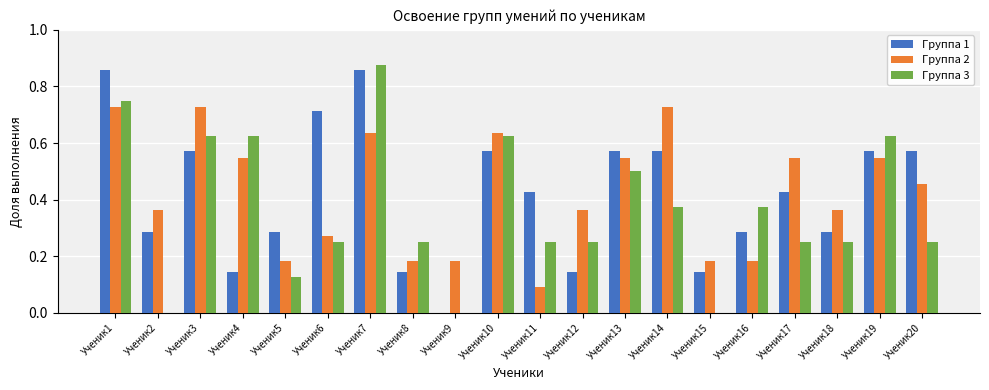

What is the sum of all Группа 2 values?

8.5